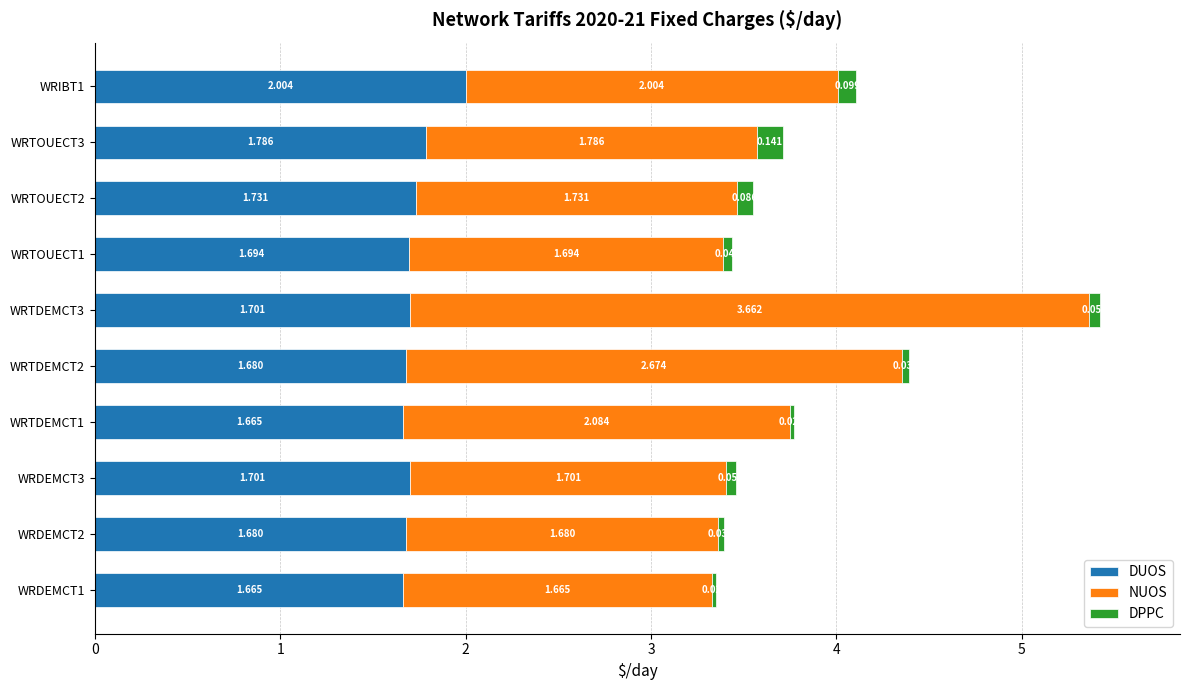

Reading left to right, what are all the values shown in this chart?

DUOS: 1.7	1.7	1.7	1.7	1.7	1.7	1.7	1.7	1.8	2.0
NUOS: 1.7	1.7	1.7	2.1	2.7	3.7	1.7	1.7	1.8	2.0
DPPC: 0.0	0.0	0.1	0.0	0.0	0.1	0.0	0.1	0.1	0.1